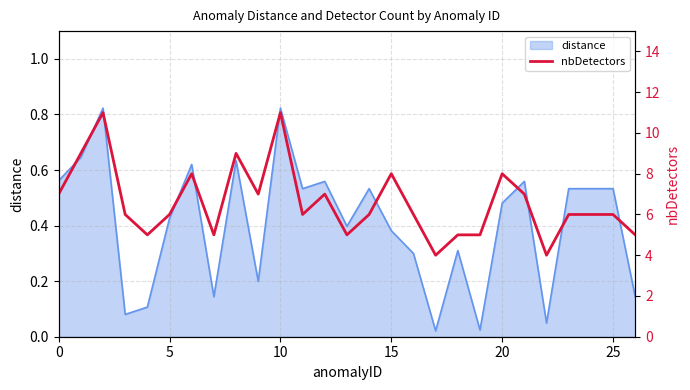

Count the values in the range 5 to 8.

21